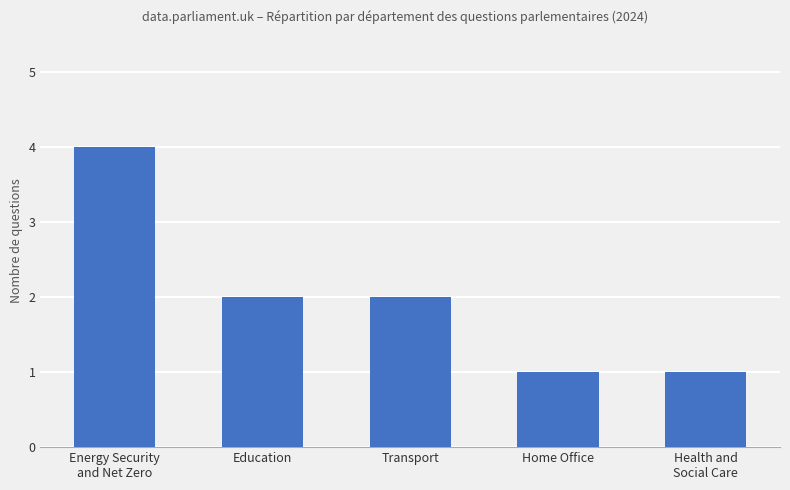

The value at Energy Security
and Net Zero is 2. True or false?

False